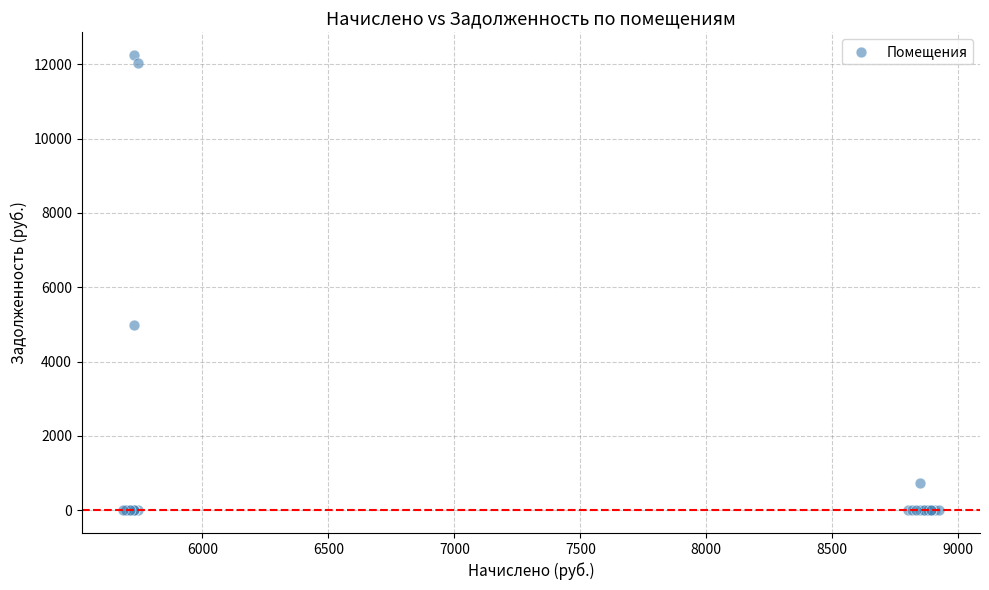

What Y value in the scatter plot is closest to 6122?

4970.5